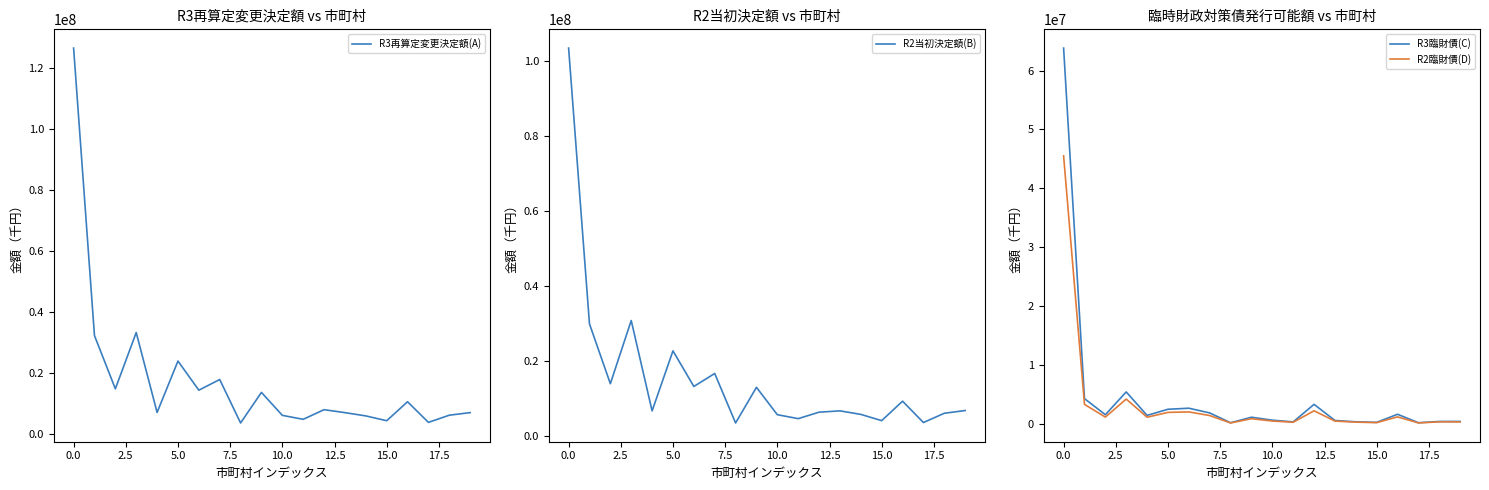

In R3臨財債(C), how many points are lower than both neighbors (excluding endpoints)?

6